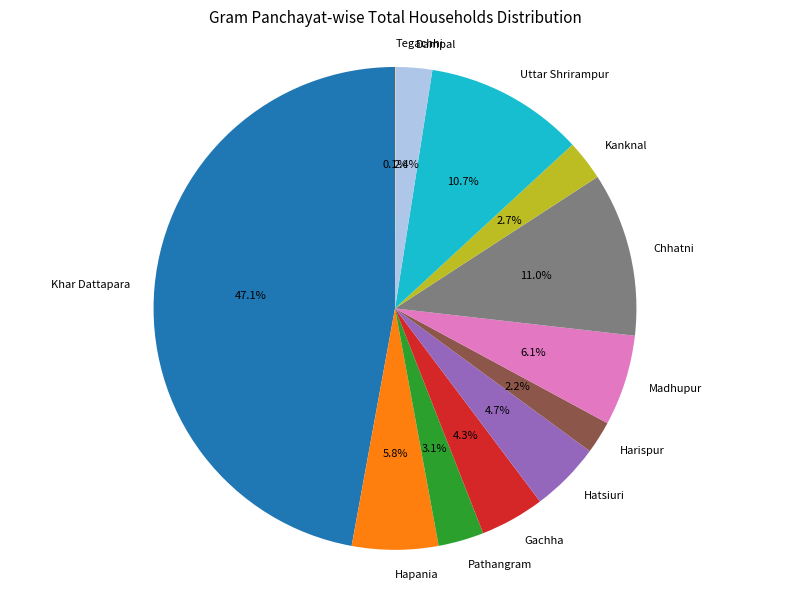

Which slice is the largest?

Khar Dattapara